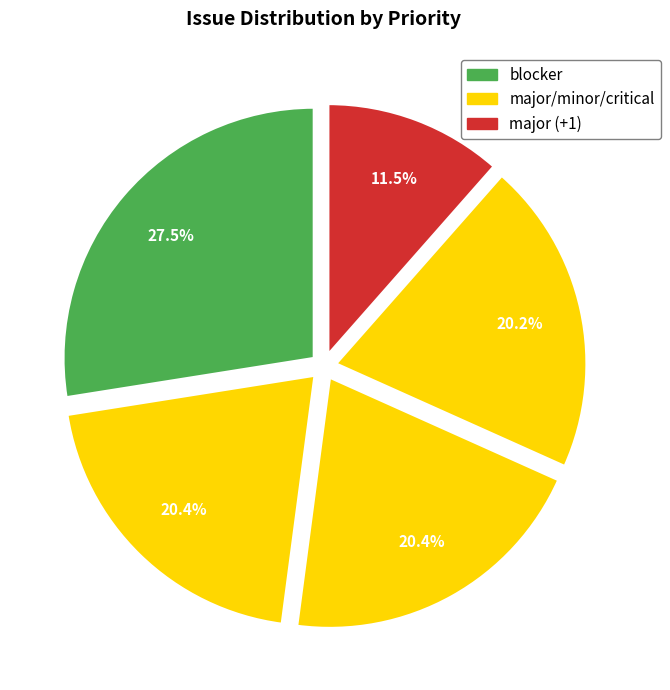

How many segments does this pie chart have?

5